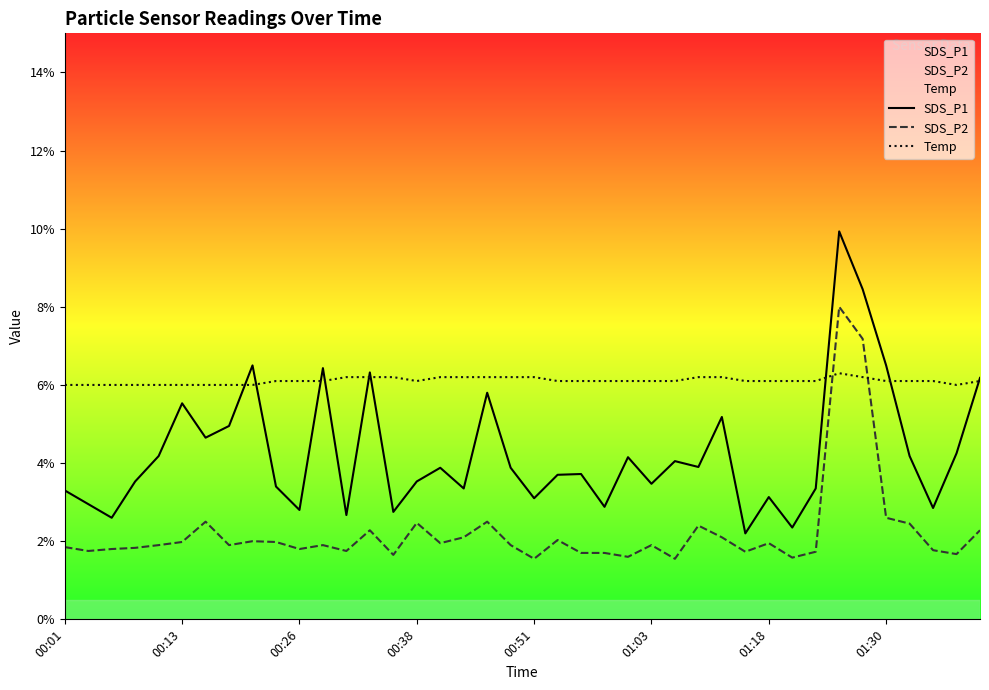

Which series has the widest spread of values?

SDS_P1